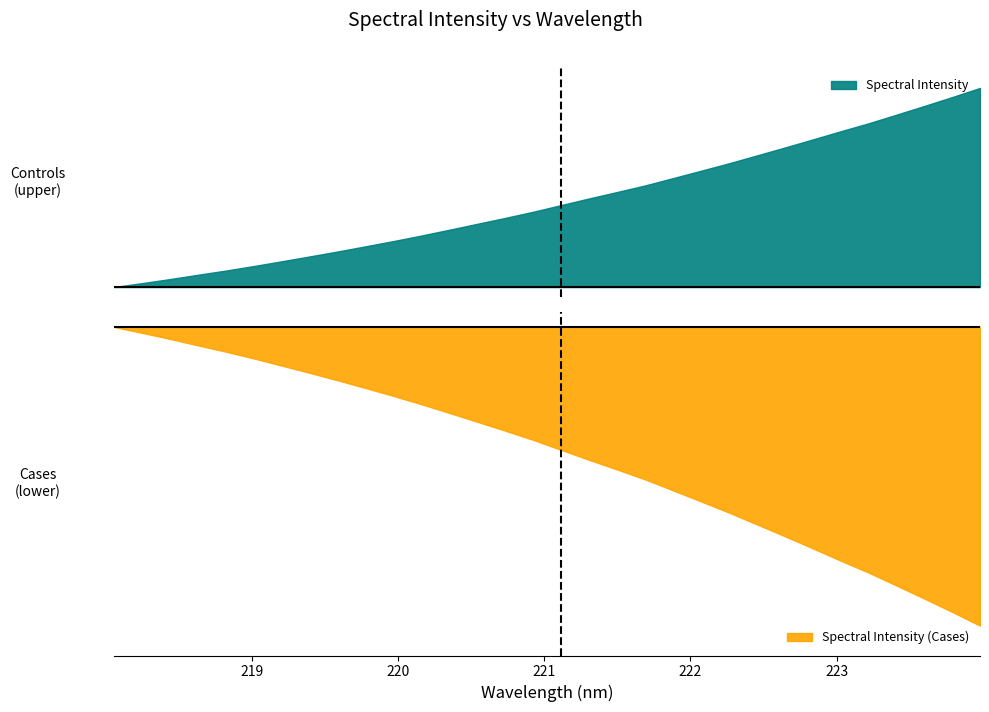

The value at 219.7801 is 0.4. True or false?

False